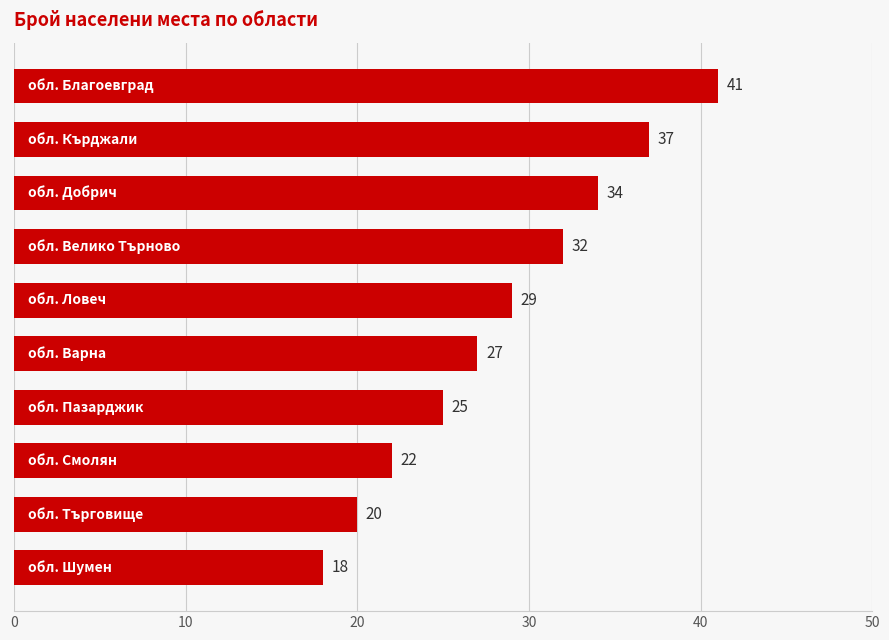

What is the difference between the second highest and minimum values?

19